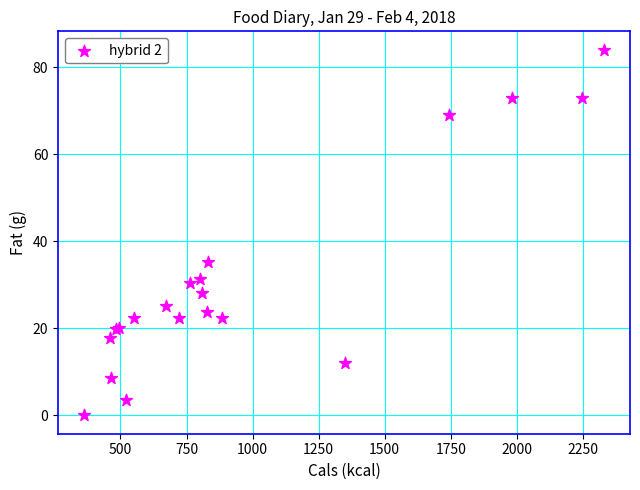

What Y value in the scatter plot is closest to 42?

35.2